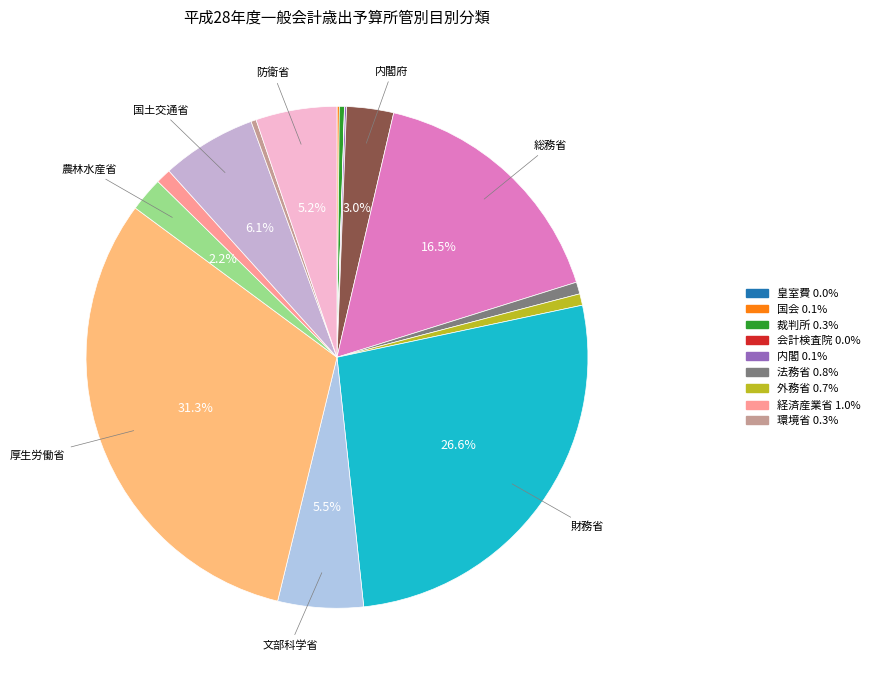

Does any single category account for the majority?

No